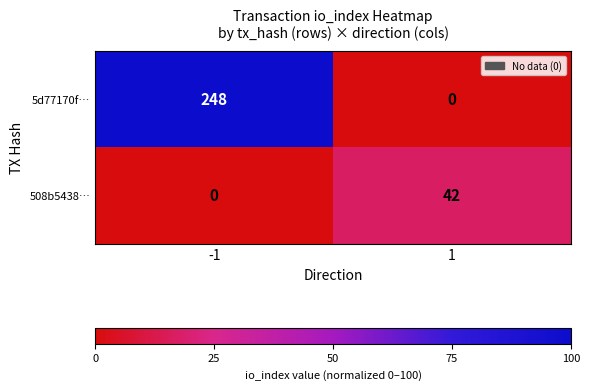

Count the number of categories in the chart.

2